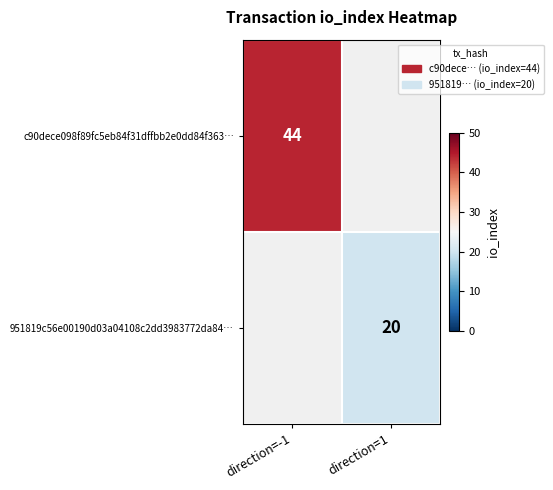

The c90dece098f89fc5eb84f31dffbb2e0dd84f363… series shows 44 at direction=-1. True or false?

True